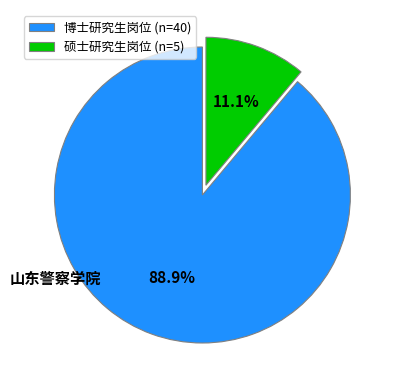

Which slice is the smallest?

硕士研究生岗位 (n=5)